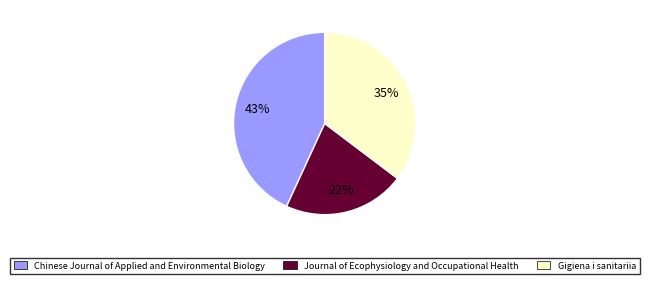

To the nearest percent, what is the average slice percentage?

33%